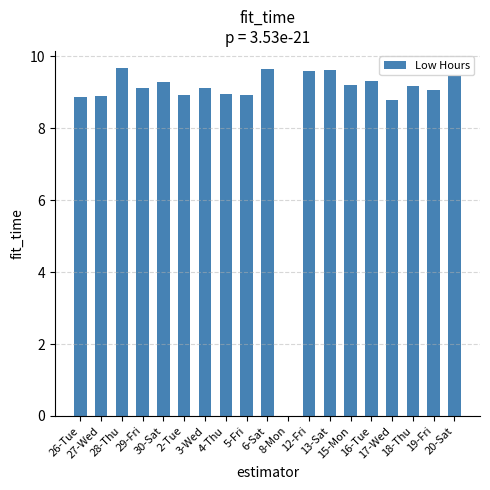

Between 15-Mon and 27-Wed, which is larger?

15-Mon